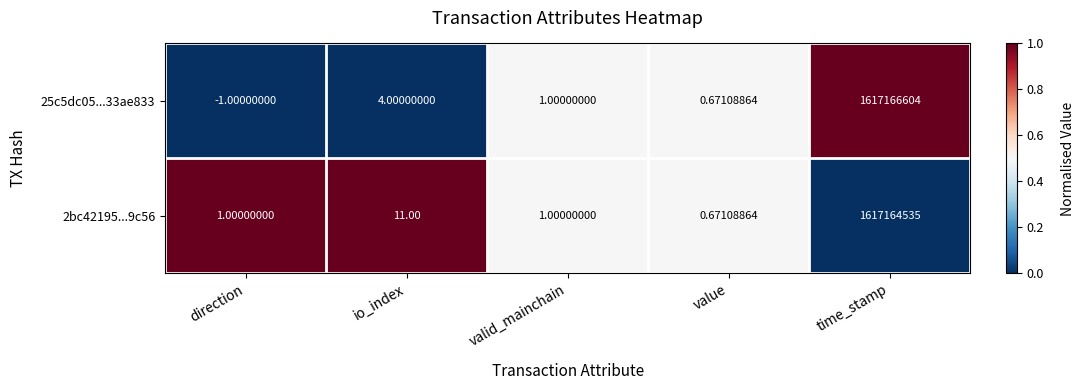

At which category is the sum across all series the highest?

time_stamp